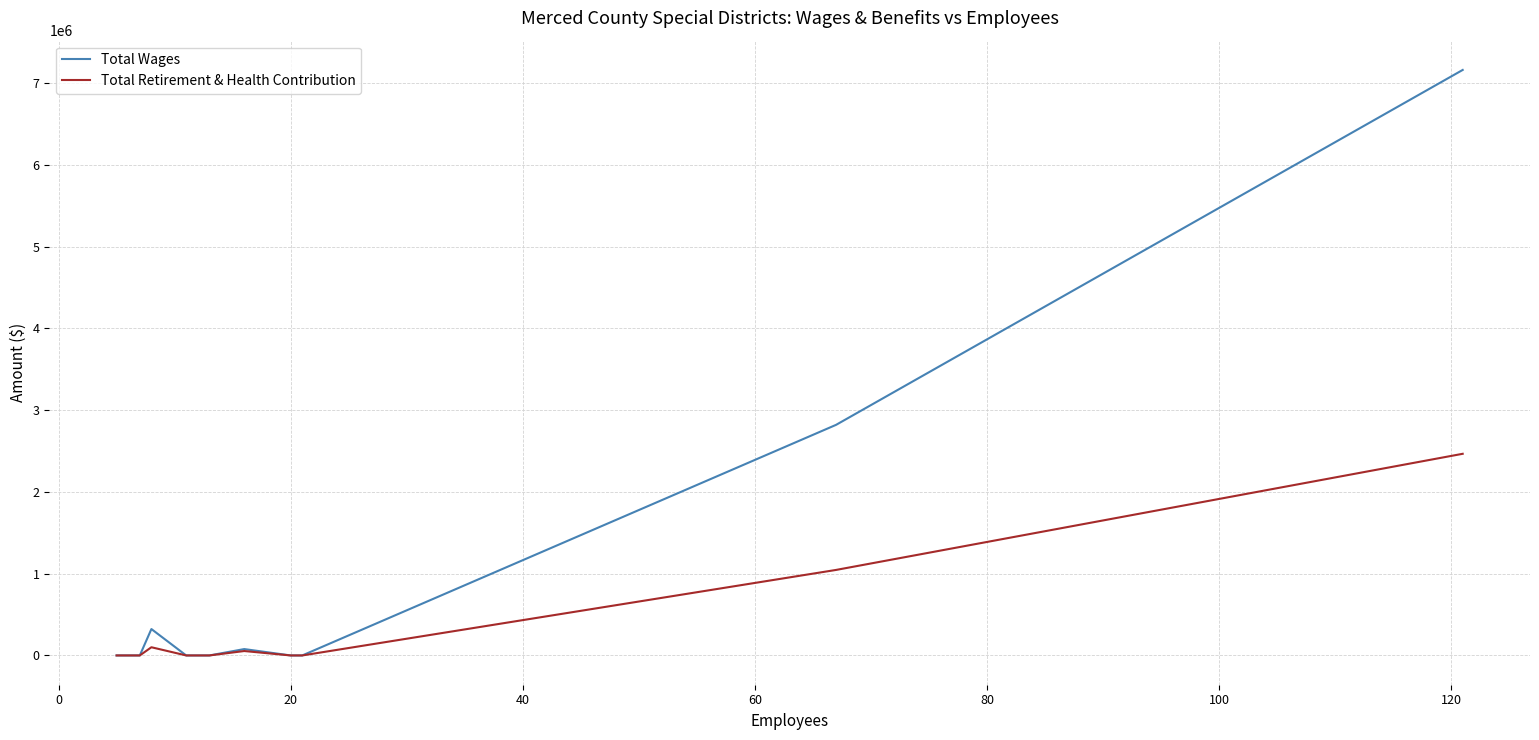

What is the greatest value displayed?

7158956